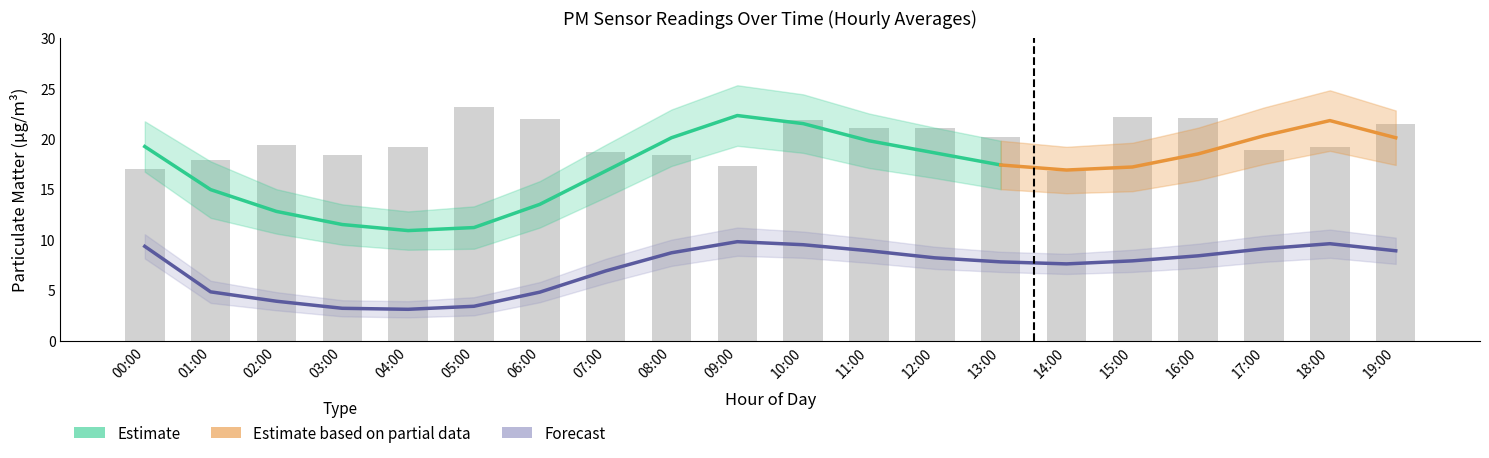

Between 11:00 and 17:00, which is larger?

17:00